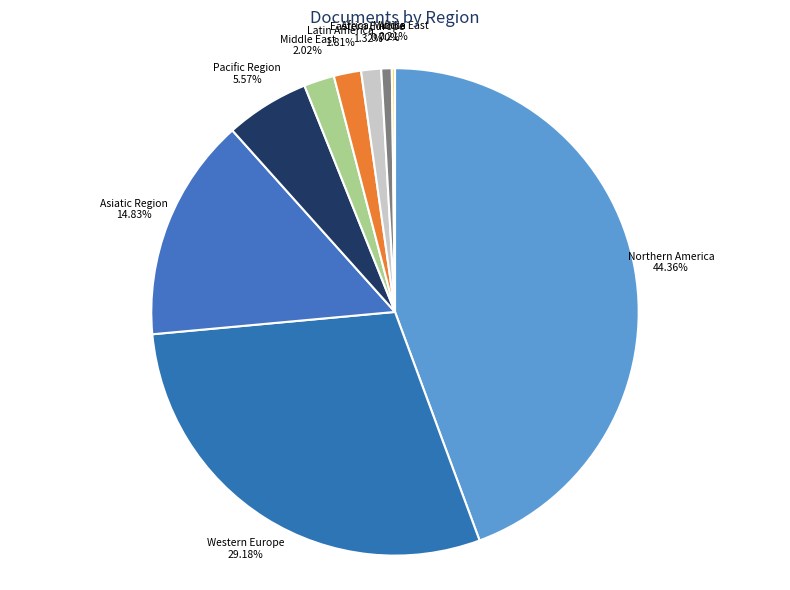

Is Eastern Europe the majority of the pie?

No